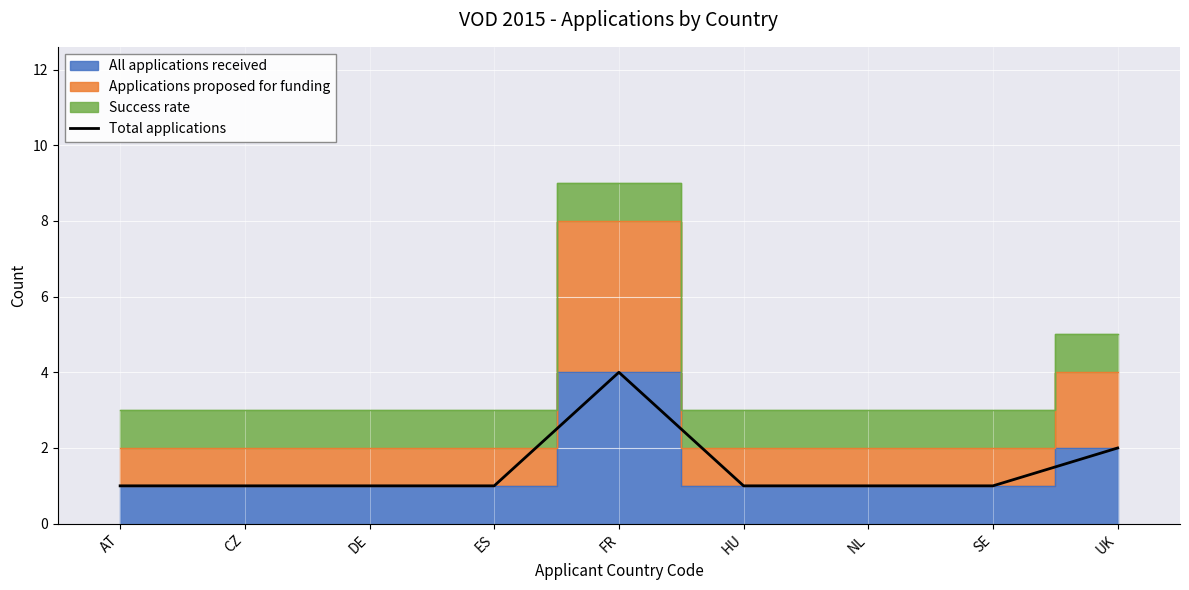

Reading left to right, extract all data points from this chart.

AT=1	CZ=1	DE=1	ES=1	FR=4	HU=1	NL=1	SE=1	UK=2